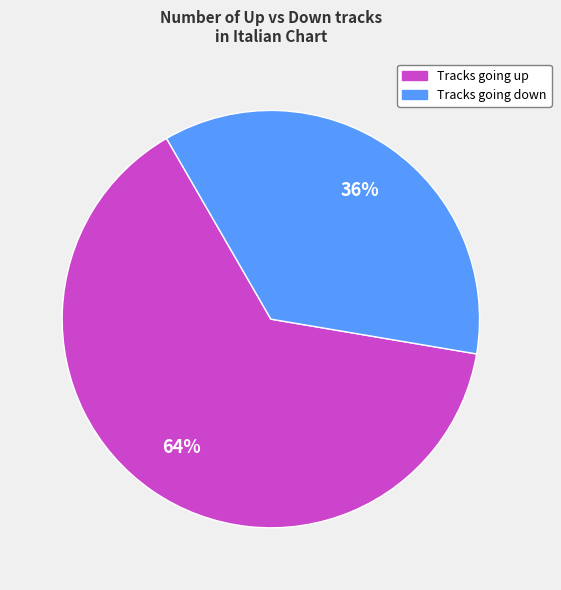

To the nearest percent, what is the difference between the largest and smallest slice percentages?

28%